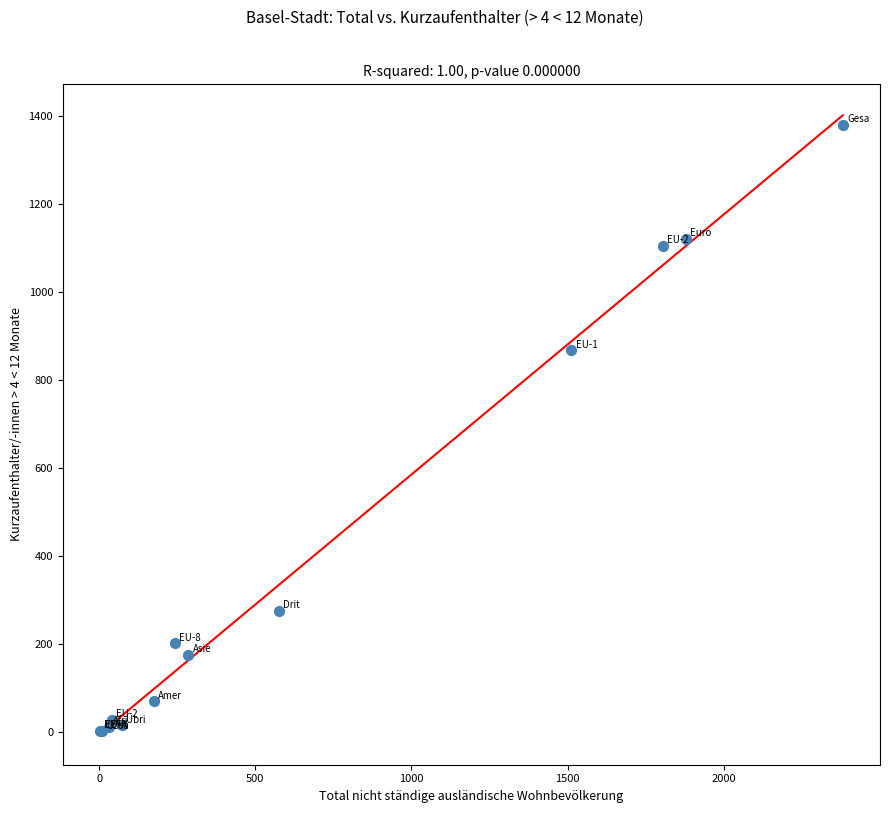

What Y value in the scatter plot is closest to 690?

867